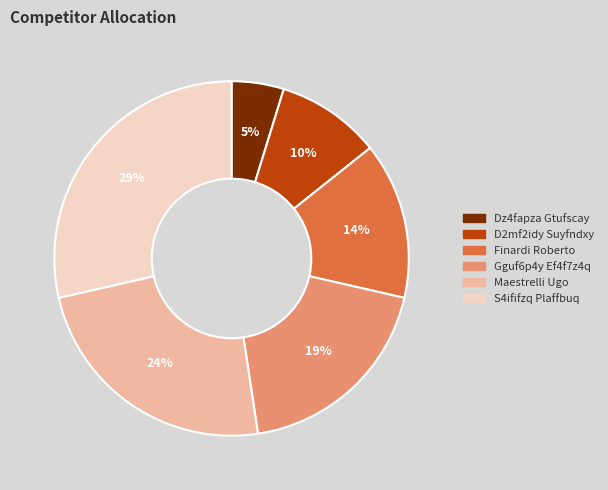

Do Finardi Roberto and Dz4fapza Gtufscay together represent more than half of the pie?

No